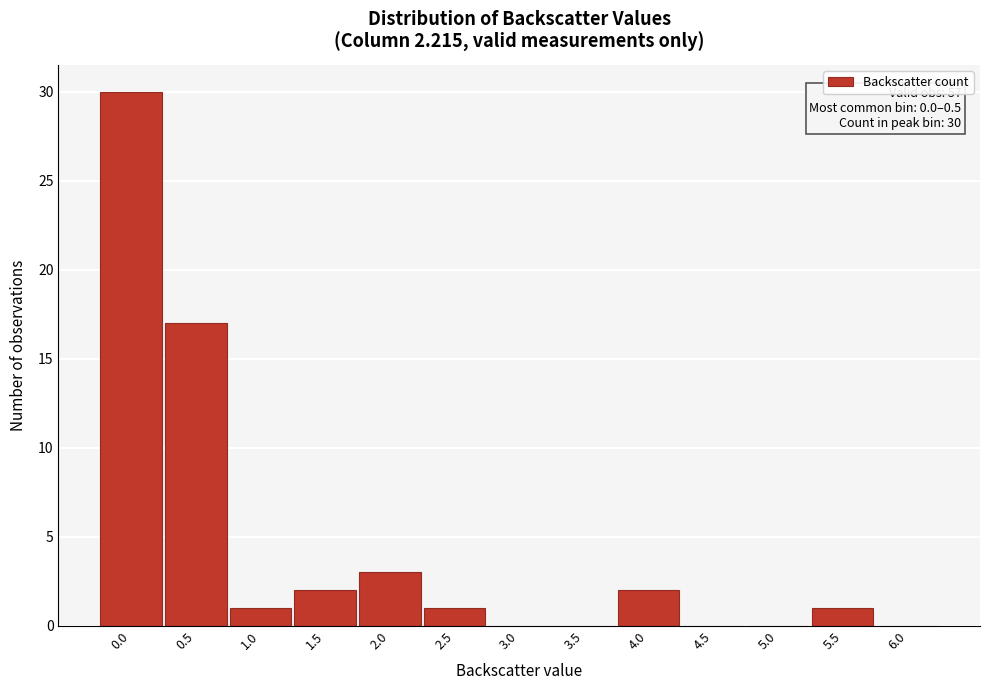

Reading right to left, transcribe all the data shown in this chart.

6.0=0	5.5=1	5.0=0	4.5=0	4.0=2	3.5=0	3.0=0	2.5=1	2.0=3	1.5=2	1.0=1	0.5=17	0.0=30